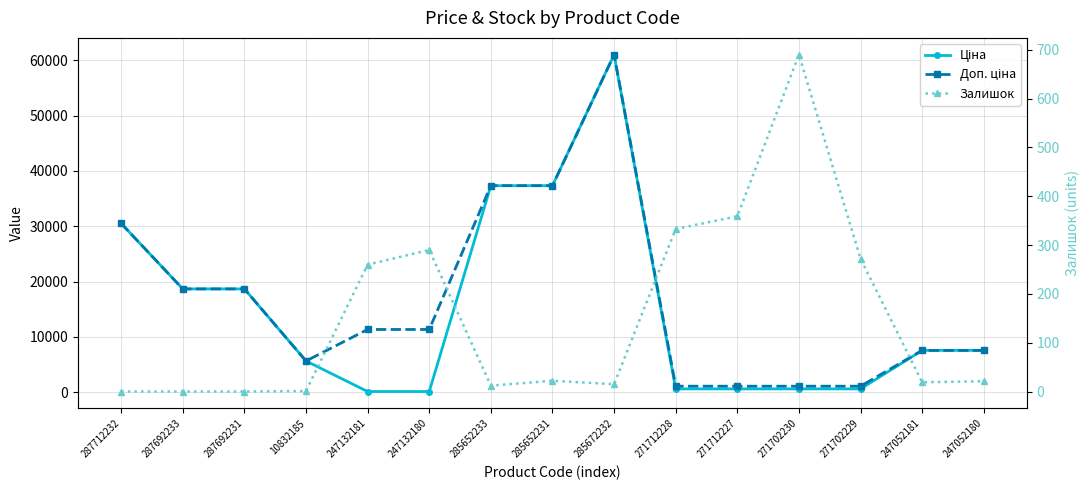

Reading right to left, what are all the values shown in this chart?

Ціна: 7545.9	7545.9	586.0	586.0	586.0	586.0	61024.7	37343.0	37343.0	113.3	113.3	5636.0	18671.5	18671.5	30512.3
Доп. ціна: 7545.9	7545.9	1074.5	1074.5	1074.5	1074.5	61024.7	37343.0	37343.0	11334.0	11334.0	5636.0	18671.5	18671.5	30512.3
Залишок: 21.0	19.0	272.0	690.0	359.0	333.0	15.0	22.0	12.0	290.0	260.0	1.0	0.0	0.0	0.0